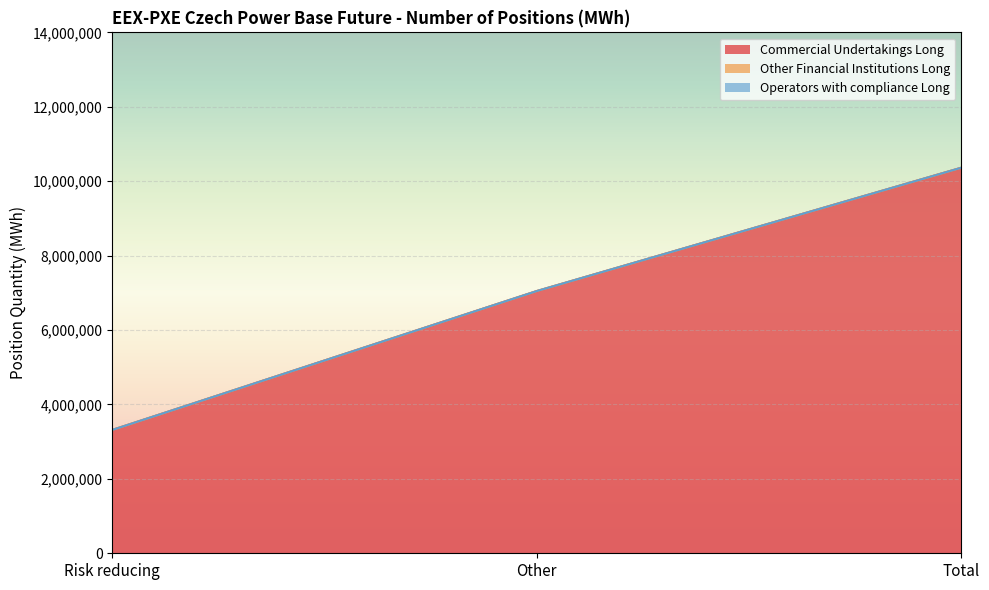

At which category is the sum across all series the highest?

Total